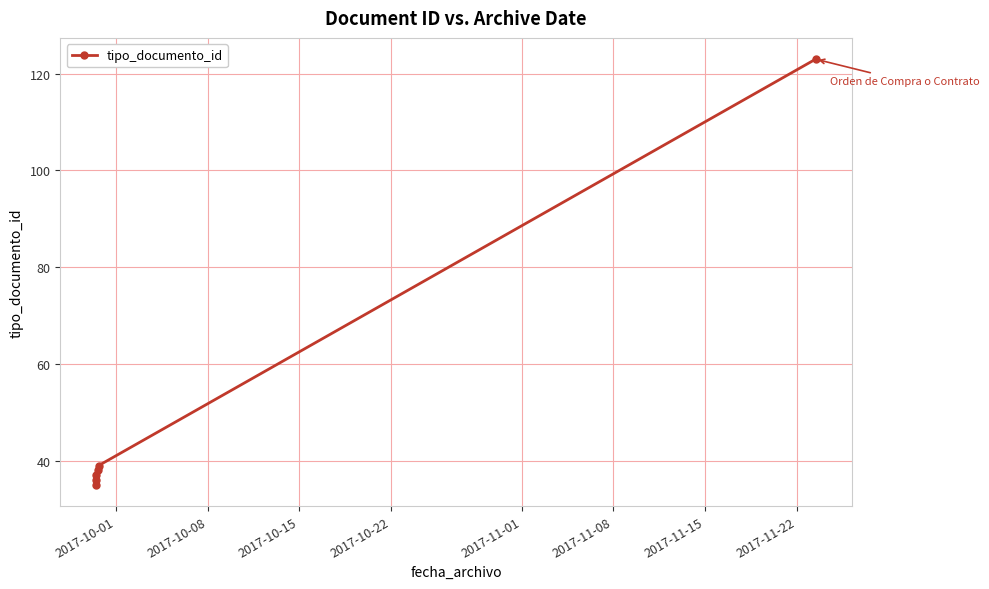

What is the difference between the maximum and minimum values?

88